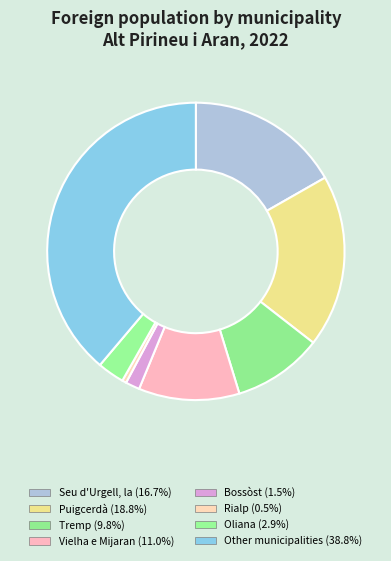

Which category has the biggest portion of the pie?

Other municipalities